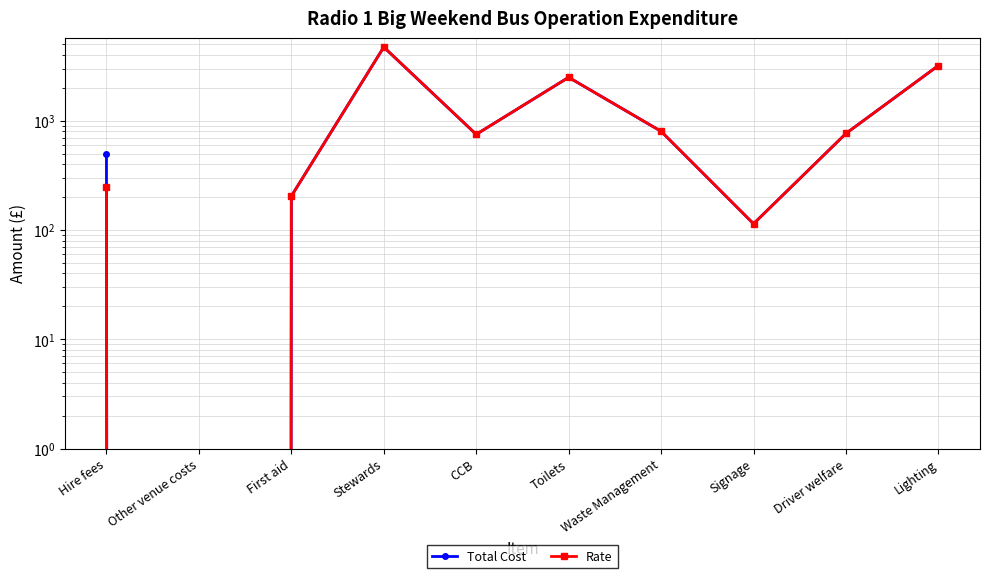

What is the sum of all Total Cost values?

13544.7